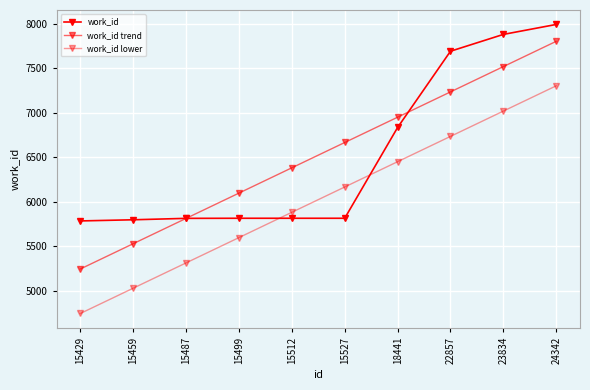

Reading right to left, list all the values displayed in this chart.

work_id: 24342=7991.0	23834=7879.0	22857=7690.0	18441=6833.0	15527=5813.0	15512=5813.0	15499=5813.0	15487=5812.0	15459=5796.0	15429=5783.0
work_id trend: 24342=7801.5	23834=7517.2	22857=7233.0	18441=6948.7	15527=6664.4	15512=6380.2	15499=6095.9	15487=5811.6	15459=5527.4	15429=5243.1
work_id lower: 24342=7301.5	23834=7017.2	22857=6733.0	18441=6448.7	15527=6164.4	15512=5880.2	15499=5595.9	15487=5311.6	15459=5027.4	15429=4743.1